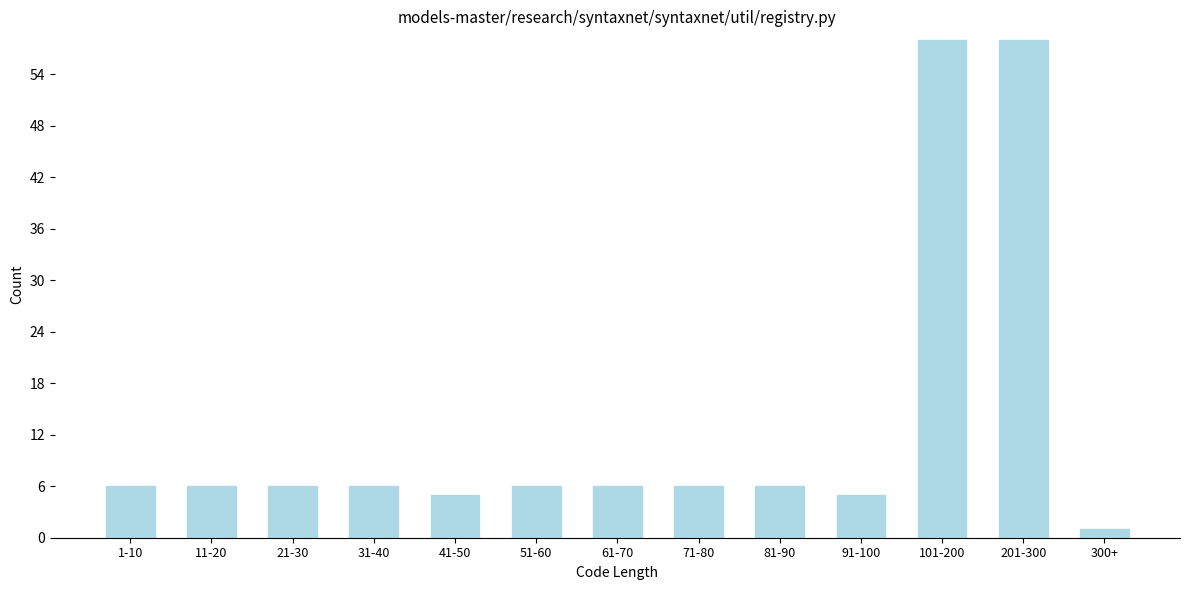

Reading left to right, list all the values displayed in this chart.

6	6	6	6	5	6	6	6	6	5	58	58	1